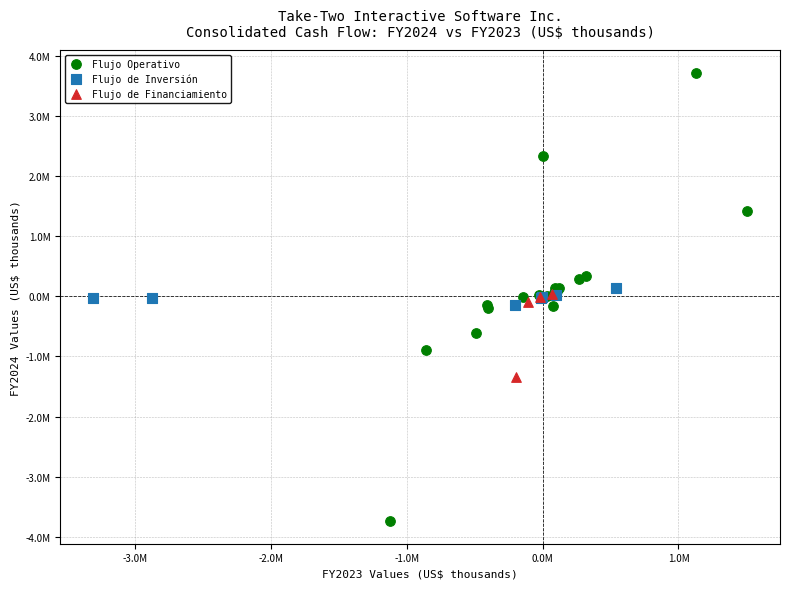

Which series reaches the minimum Y coordinate?

Flujo Operativo